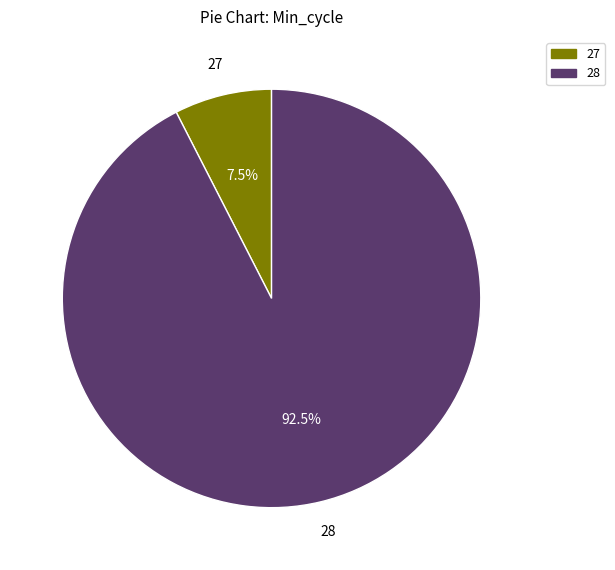

Is 28 the majority of the pie?

Yes